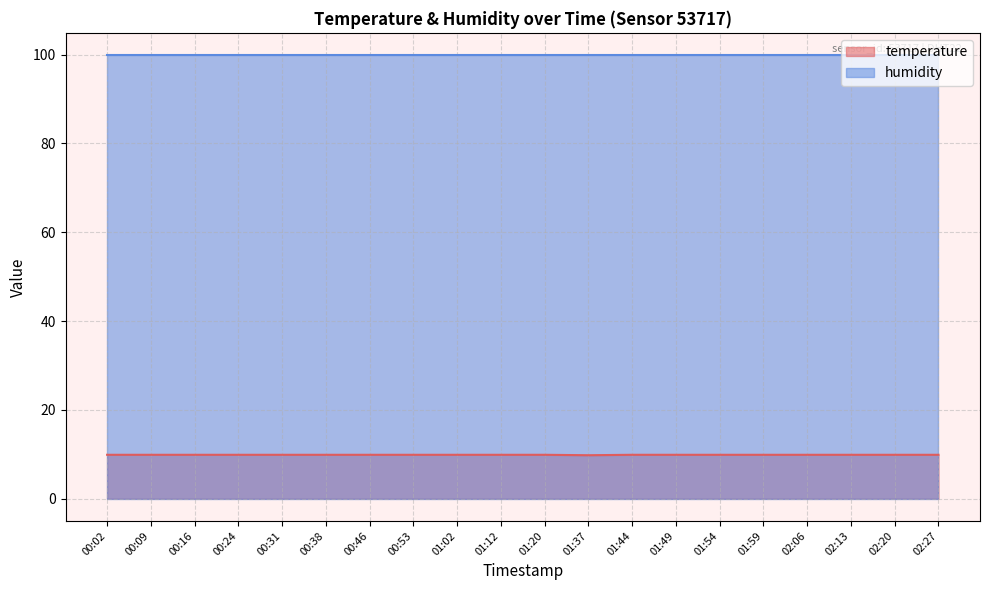

The chart shows a value of 6.5 at 00:38. True or false?

False